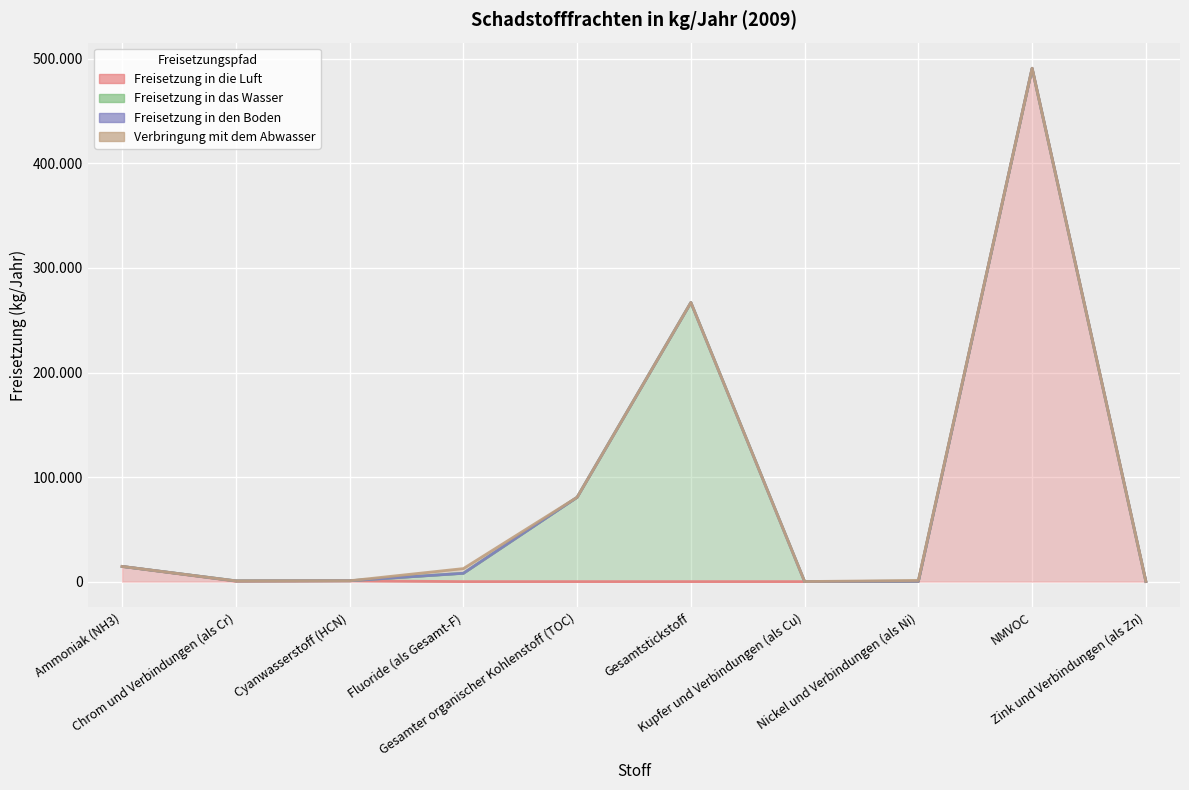

Does the chart display data point markers on the line(s)?

No